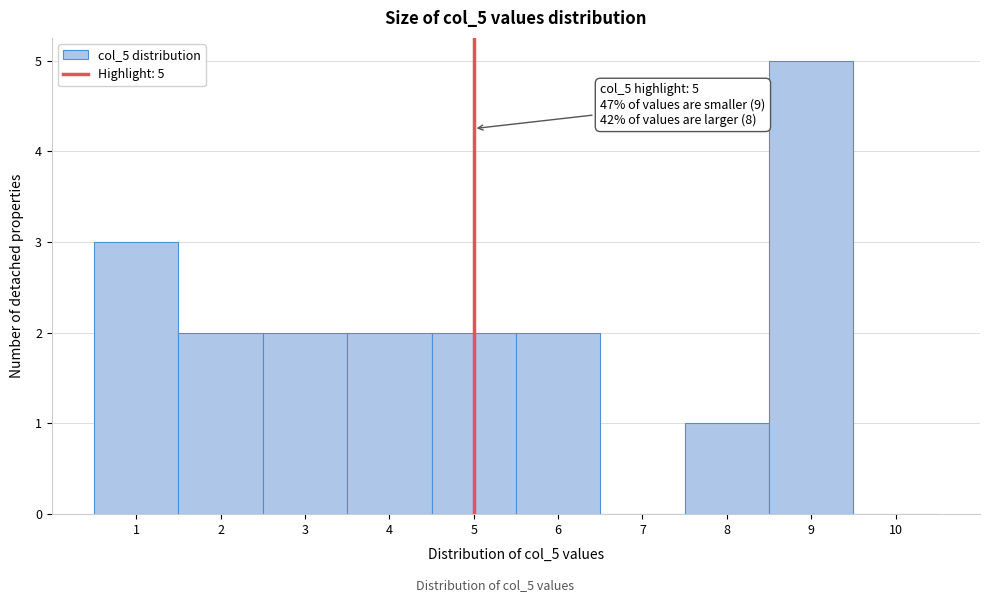

Which range on the x-axis has the tallest bar?

8.5 to 9.5